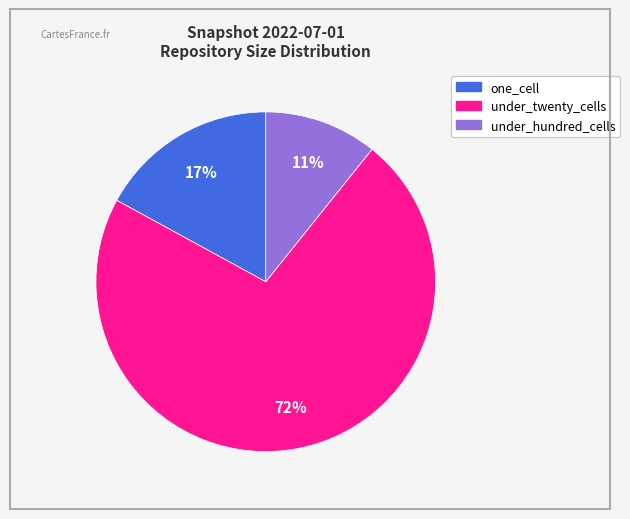

Combined, do one_cell and under_hundred_cells account for over 50%?

No